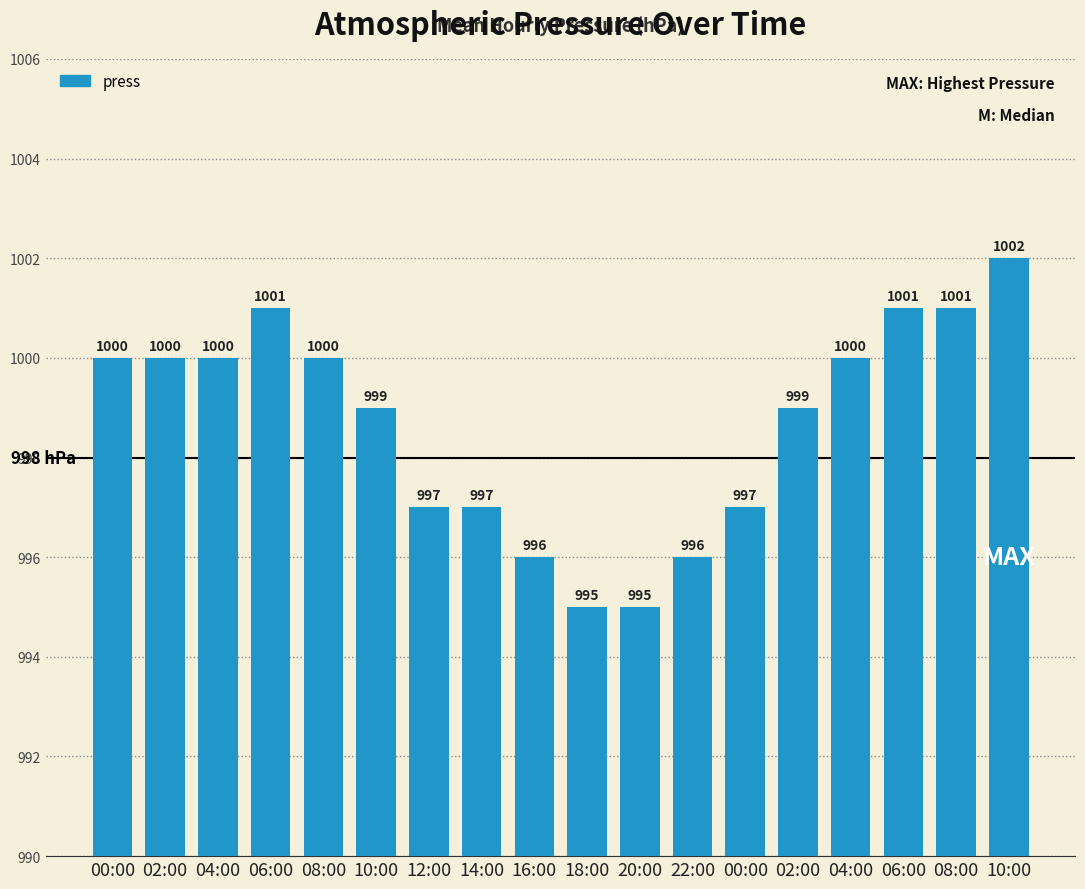

List the labels in order of value, smallest first.

18:00, 20:00, 16:00, 22:00, 12:00, 14:00, 00:00, 10:00, 02:00, 00:00, 02:00, 04:00, 08:00, 04:00, 06:00, 06:00, 08:00, 10:00